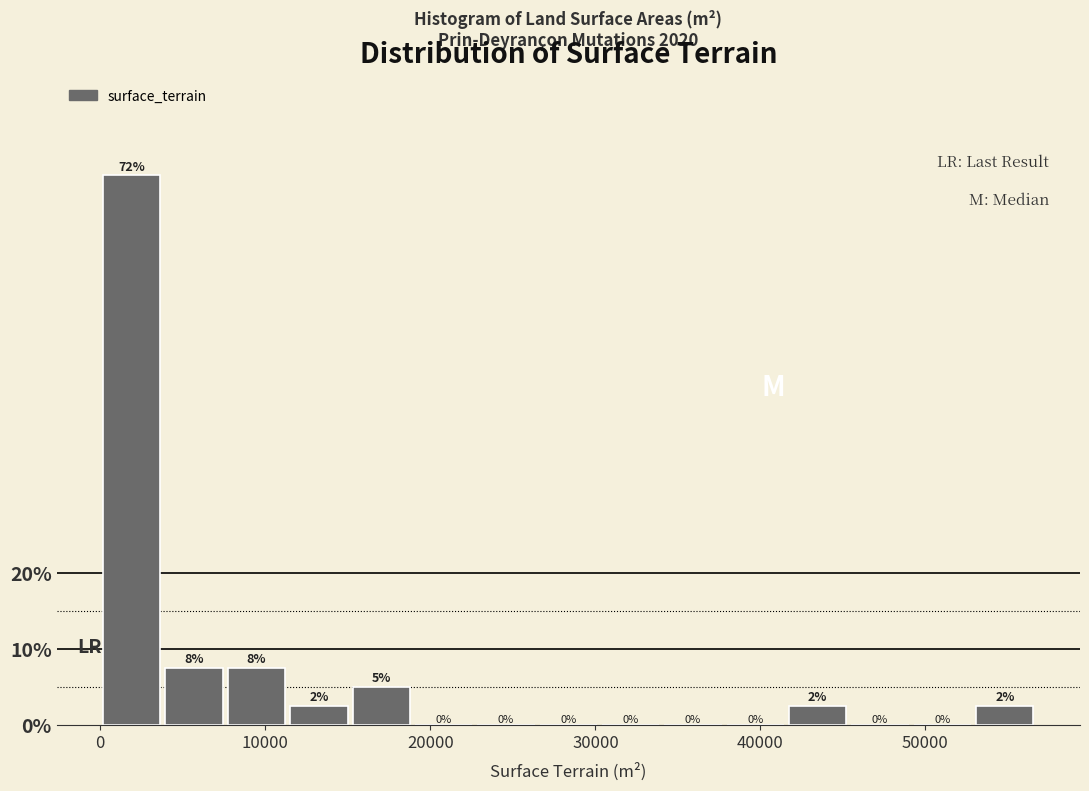

Read against the x-axis, roughly where is the centre of the tallest bar?

2000